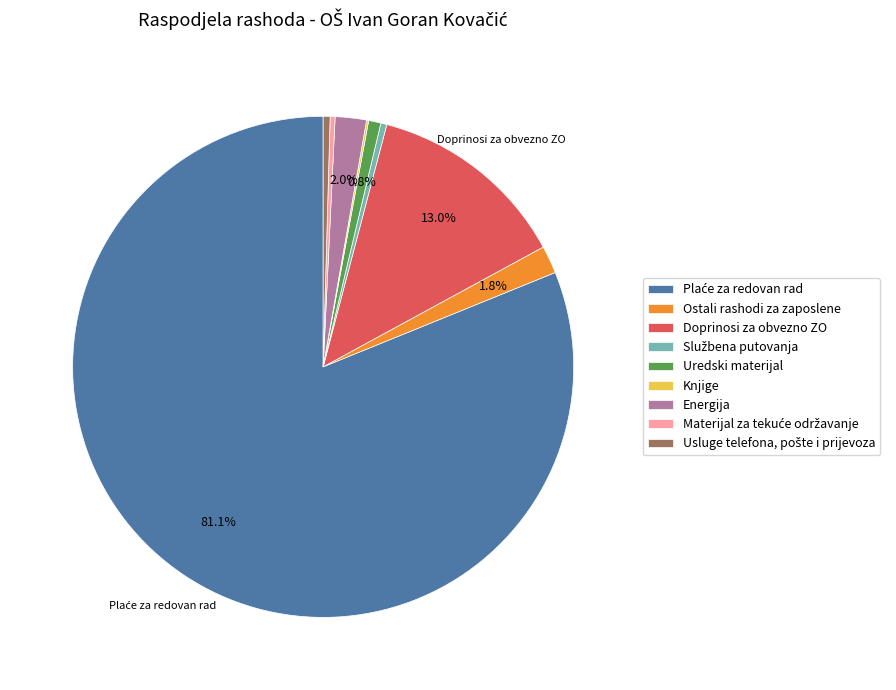

Is there any slice that represents more than half of the pie?

Yes